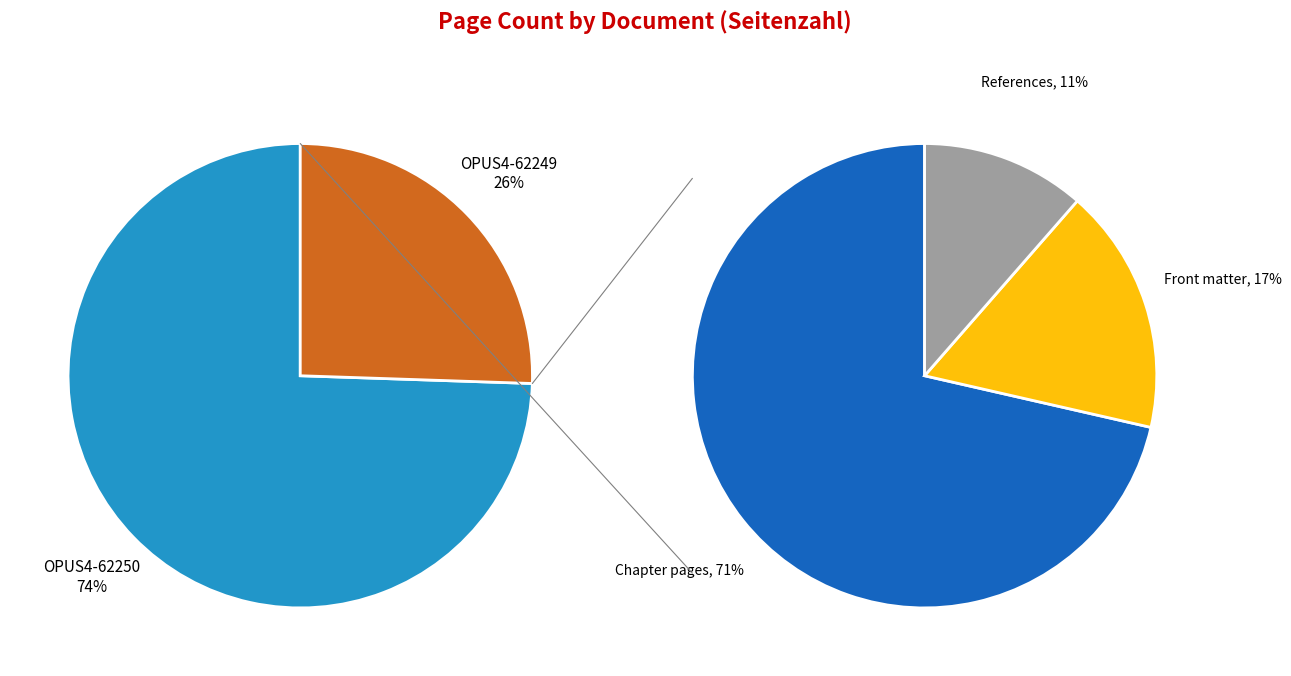

Count the number of slices in the pie.

2